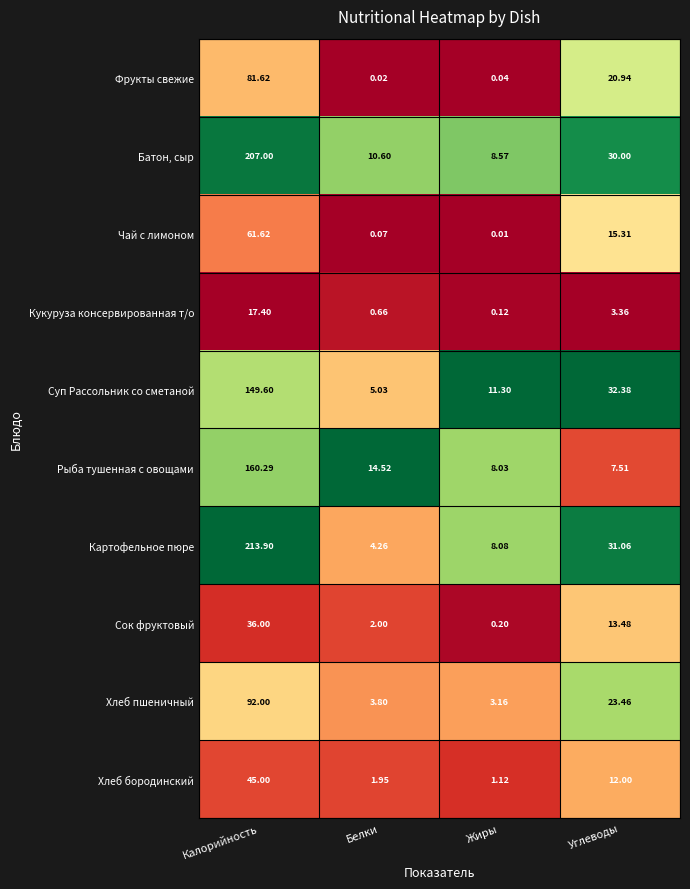

At which category is the sum across all series the highest?

Калорийность